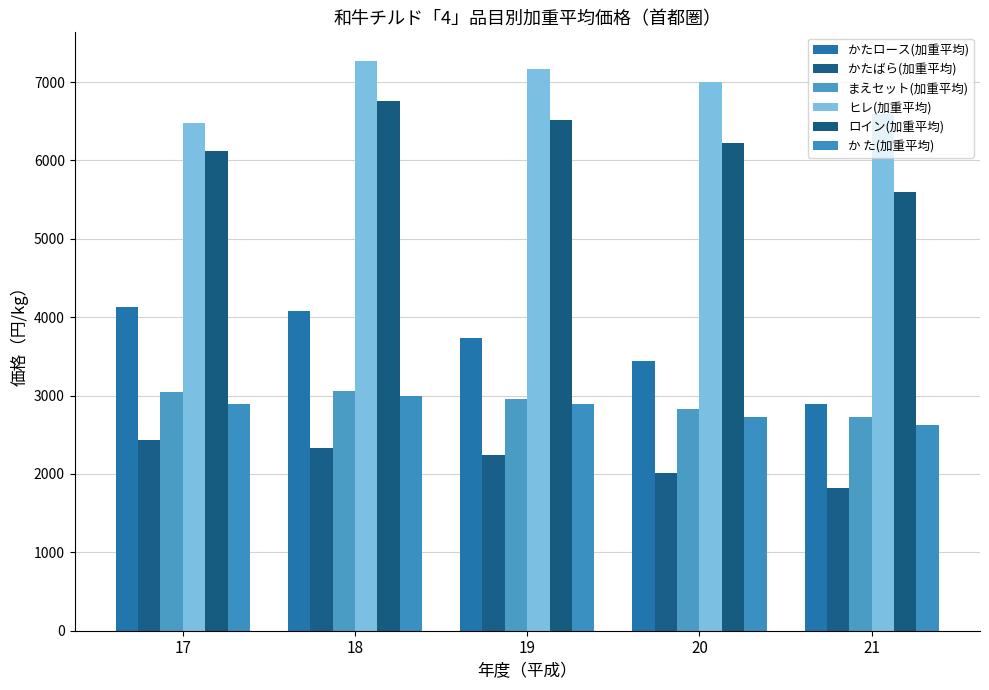

What is the difference between the second highest and minimum values in the ロイン(加重平均) series?

917